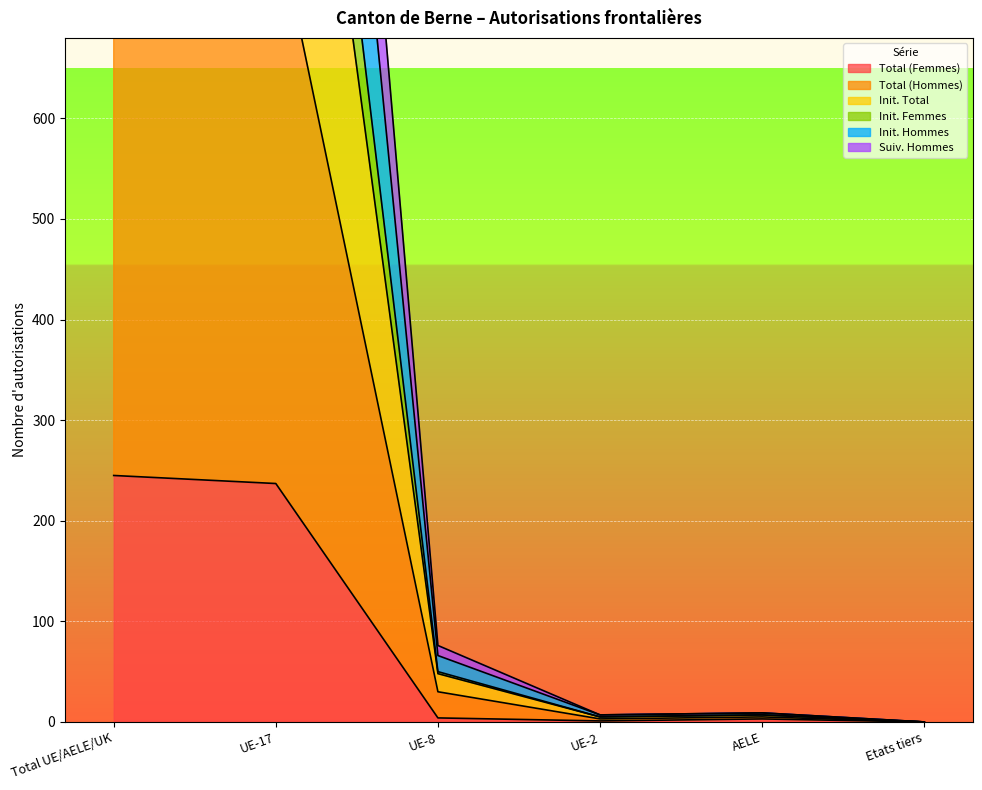

In Init. Hommes, how many points are lower than both neighbors (excluding endpoints)?

1